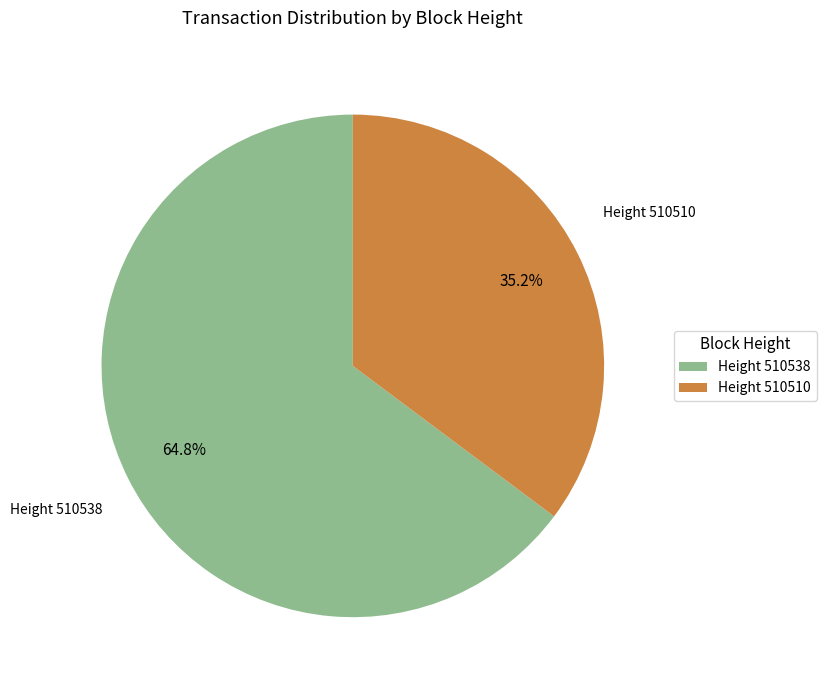

What is the largest slice in the pie chart?

Height 510538